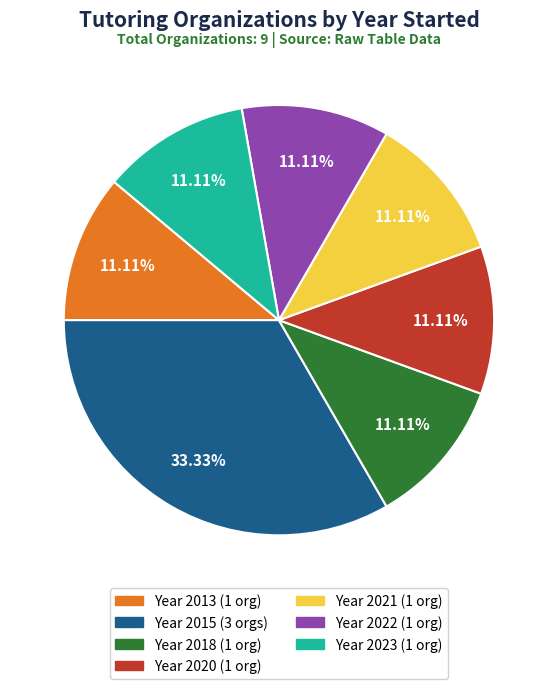

Does any single category account for the majority?

No